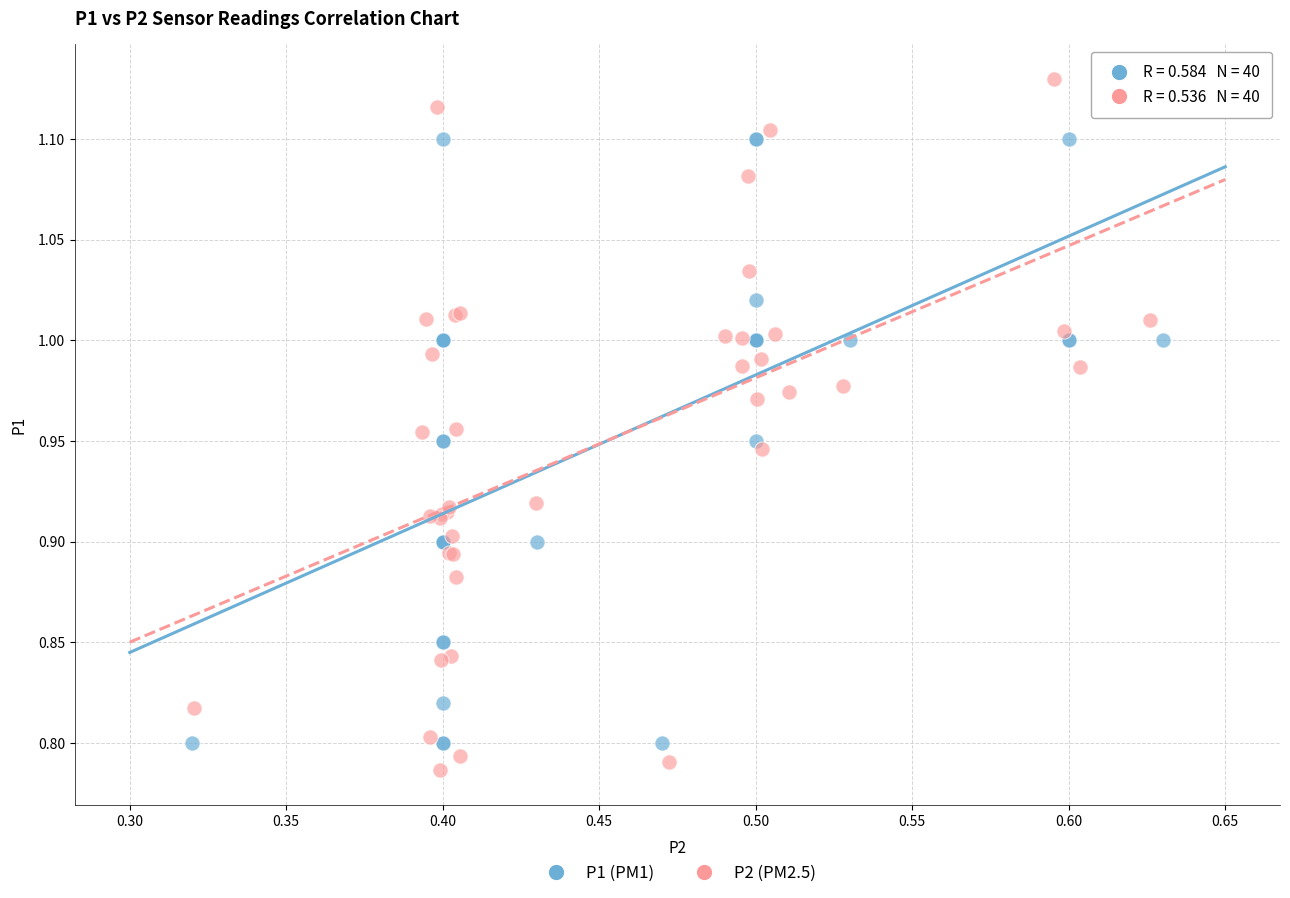

Which series has the largest Y range (max minus min)?

P2 (PM2.5)